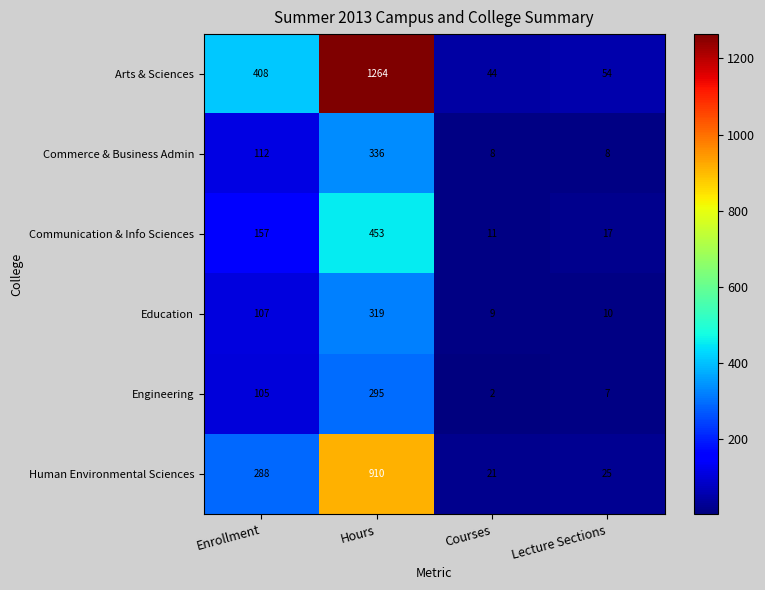

What is the spread (max minus min) of values at Lecture Sections?

47